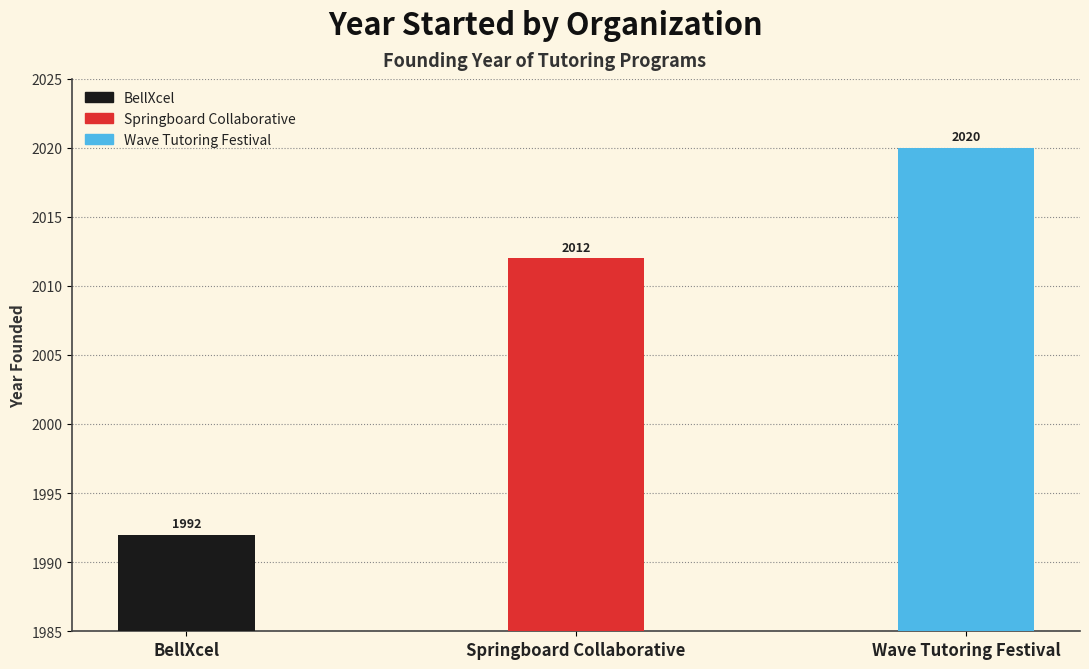

Rank the categories by value from lowest to highest.

BellXcel, Springboard Collaborative, Wave Tutoring Festival